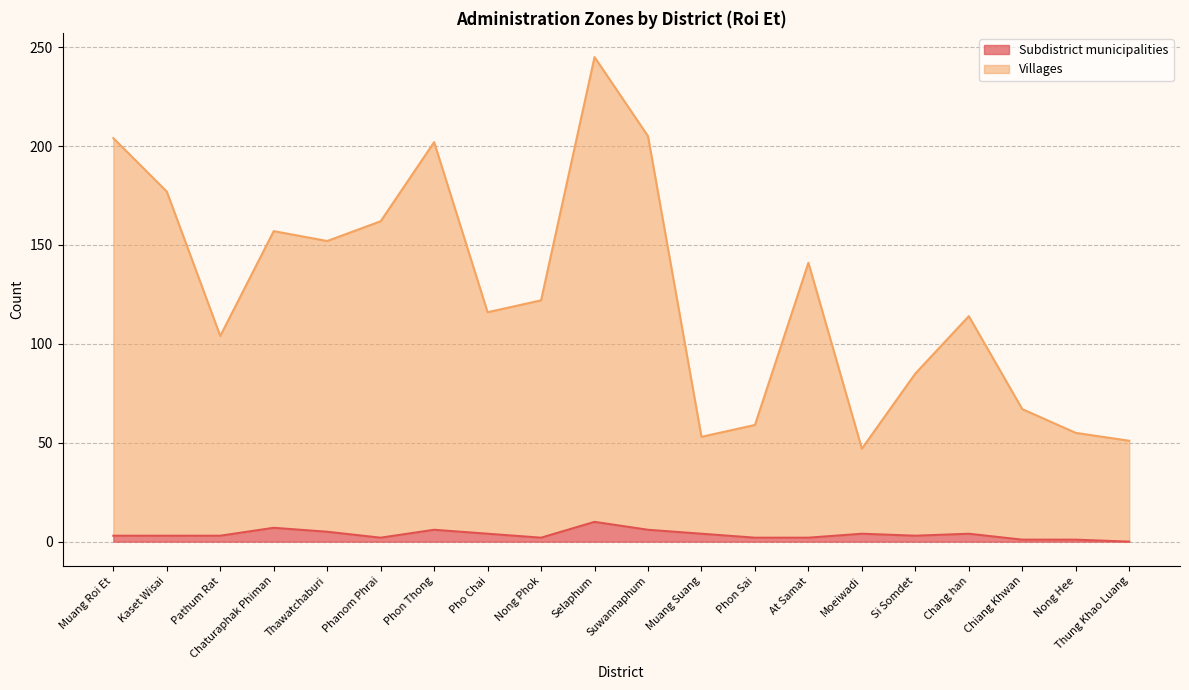

At how many categories does at least one series exceed 77?

14